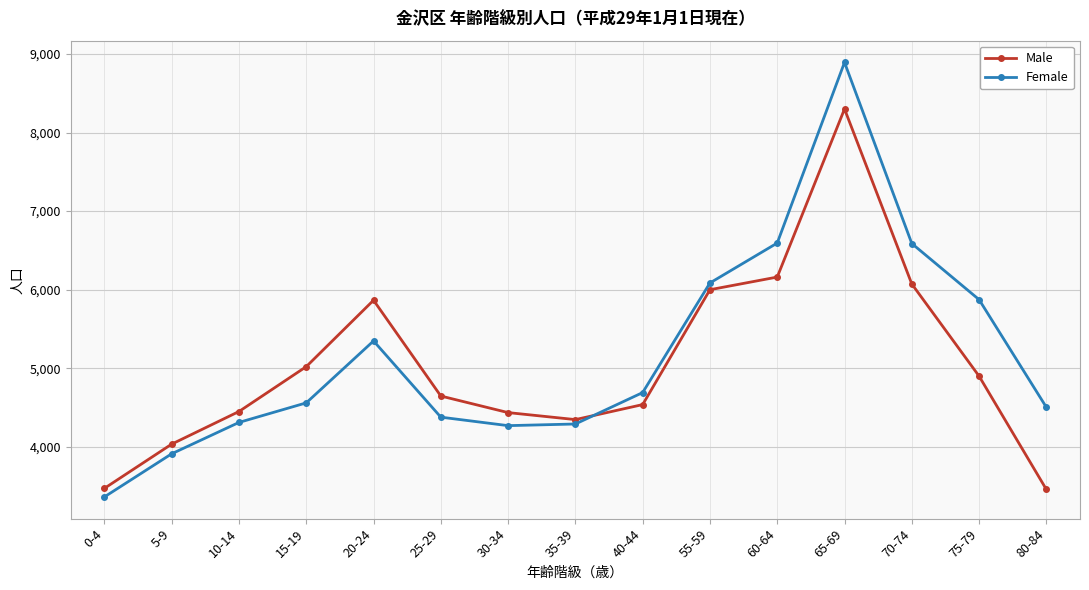

What is the difference between the maximum and minimum values in the Female series?

5530